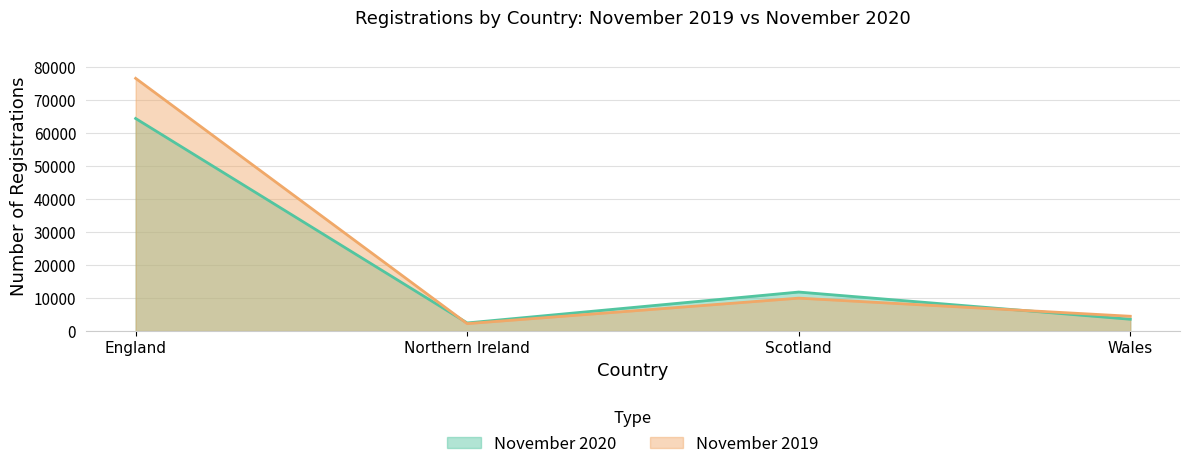

Rank the series by their average value, from lowest to highest.

November 2020, November 2019